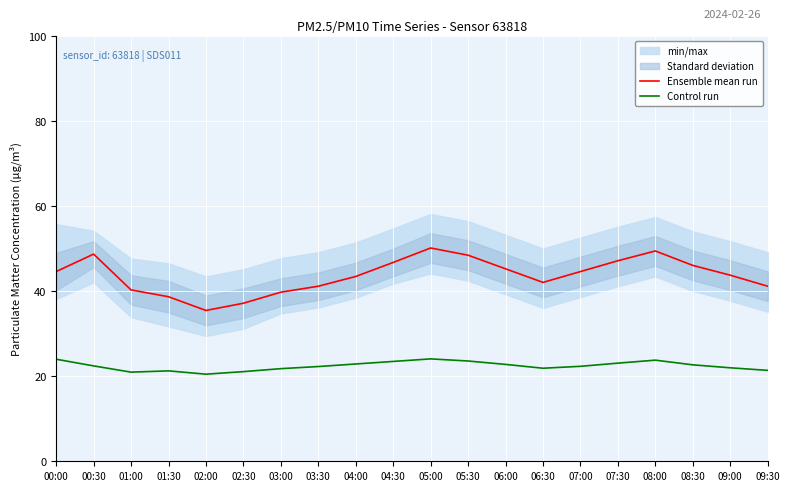

How many data points in Control run are less than 22?

7